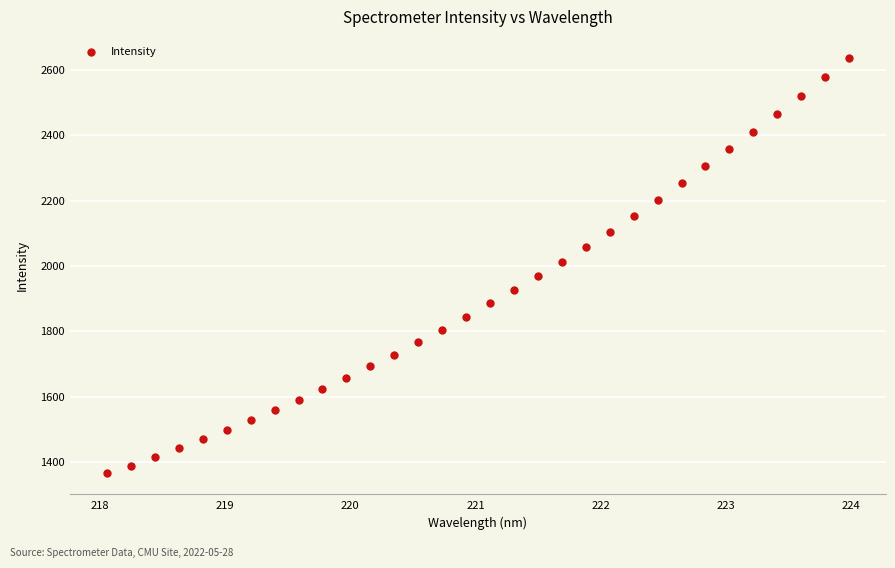

What is the range of X values (max minus min)?

5.9